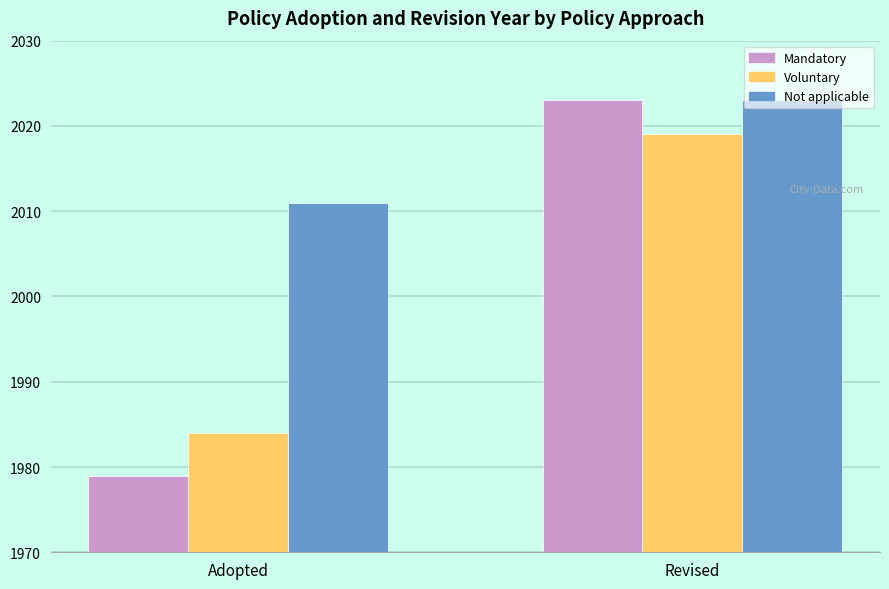

What is the difference between the Not applicable values at Adopted and Revised?

12